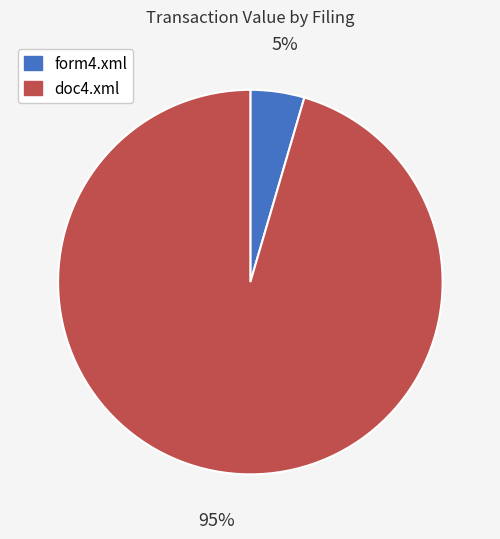

To the nearest percent, what portion does doc4.xml represent?

95%